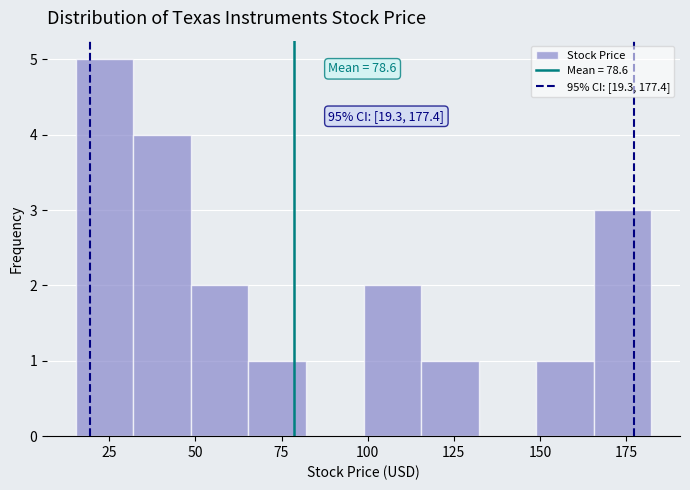

Read against the x-axis, roughly where is the centre of the tallest bar?

25